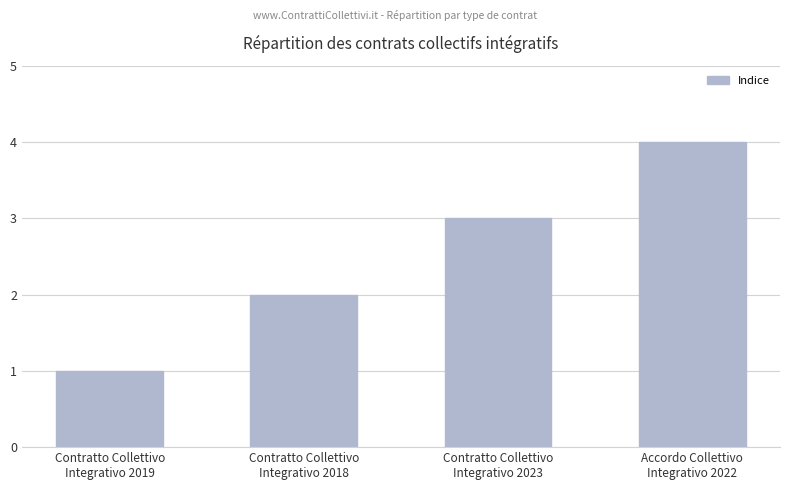

What is the sum of all values?

10